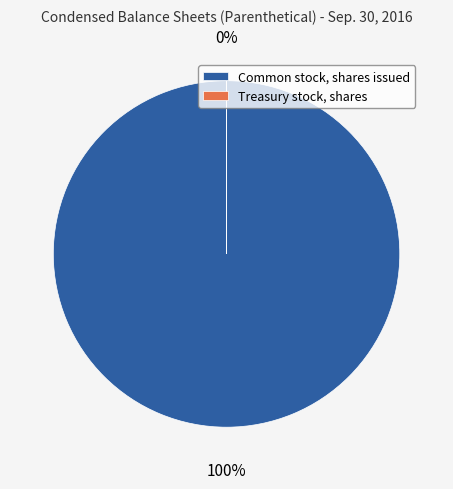

Which category has the biggest portion of the pie?

Common stock, shares issued